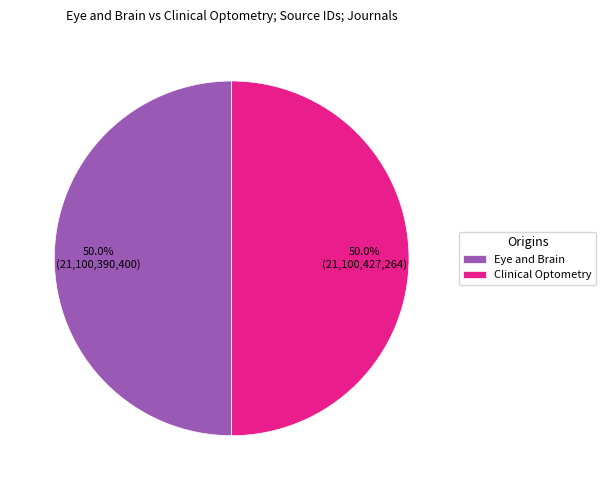

The Eye and Brain slice represents 62% of the pie. True or false?

False